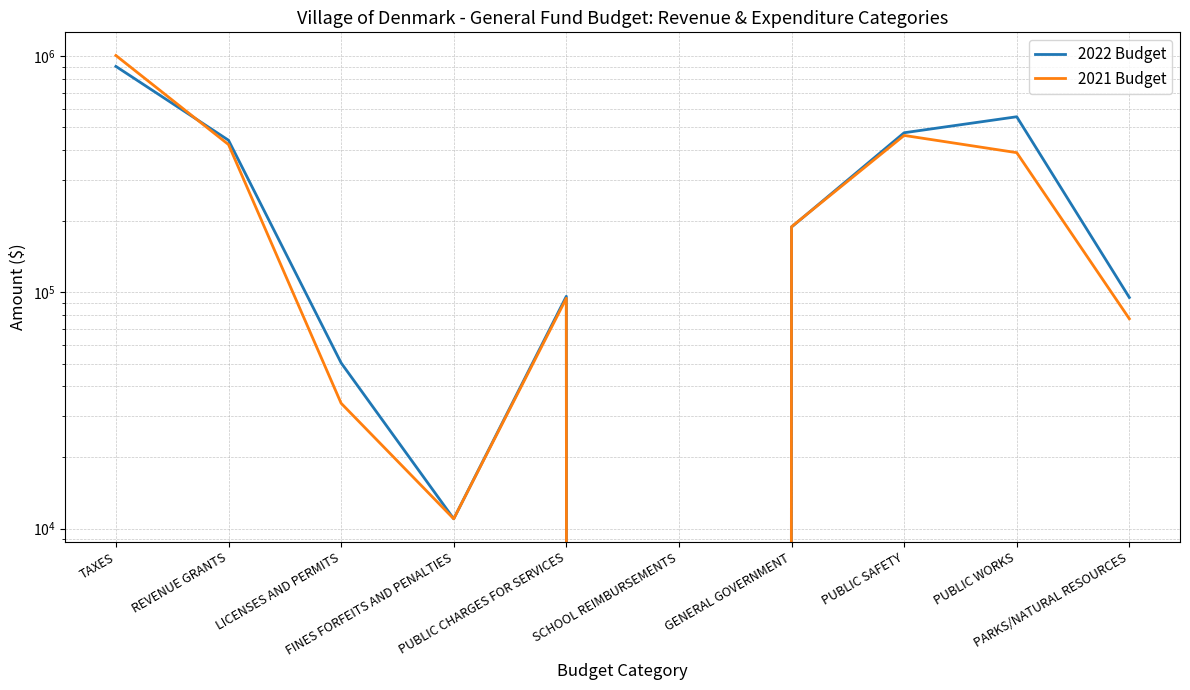

How many lines are shown in the chart?

2